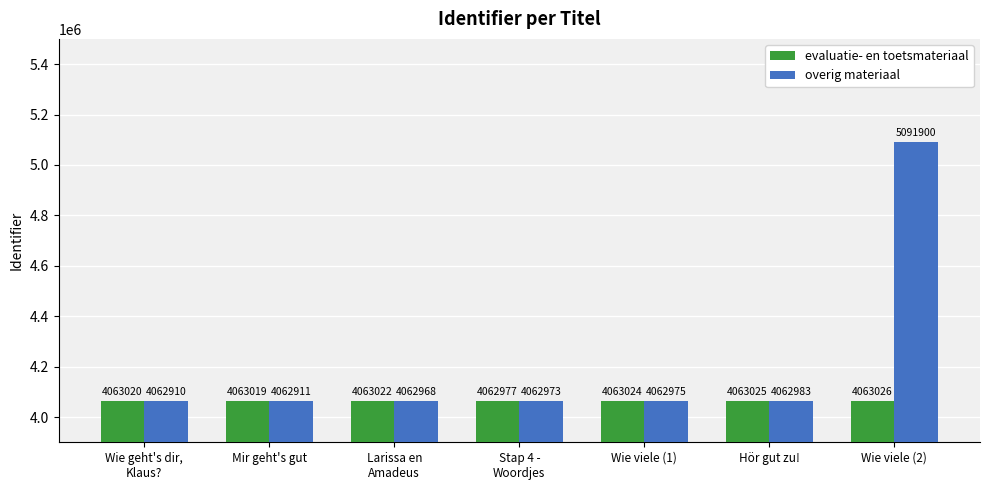

What is the average value of the evaluatie- en toetsmateriaal series?

4063016